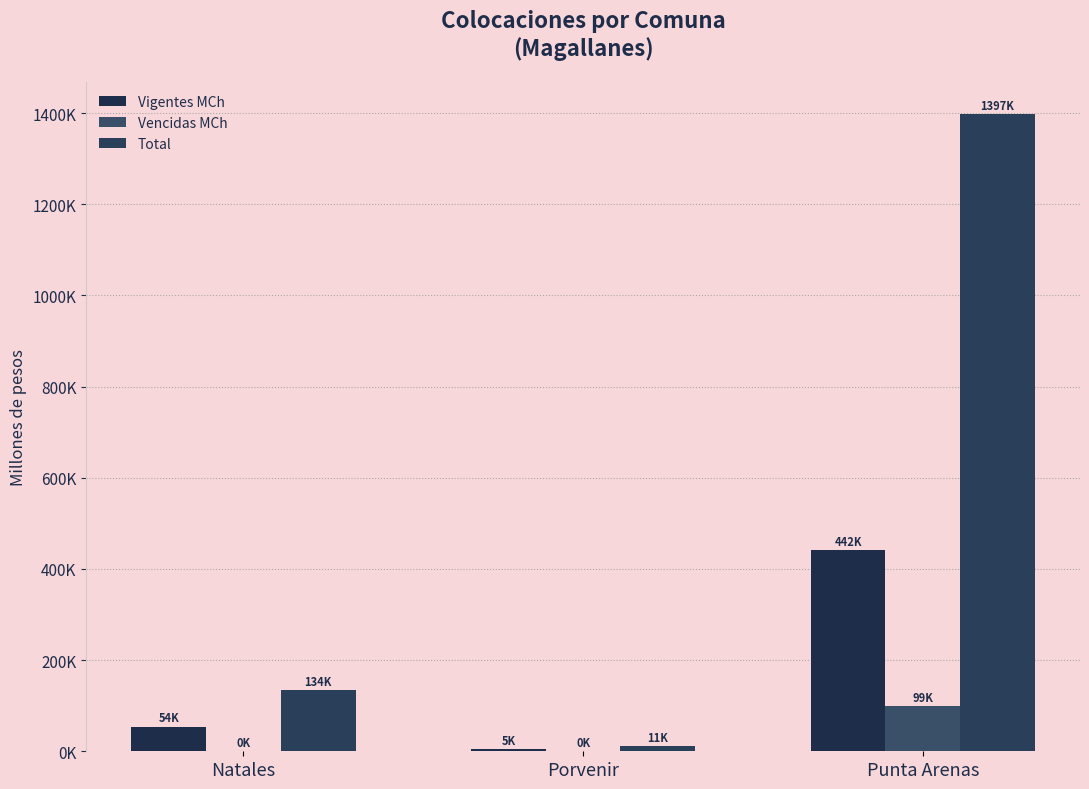

Is the value of Vigentes MCh at Punta Arenas greater than the value of Total at Porvenir?

Yes